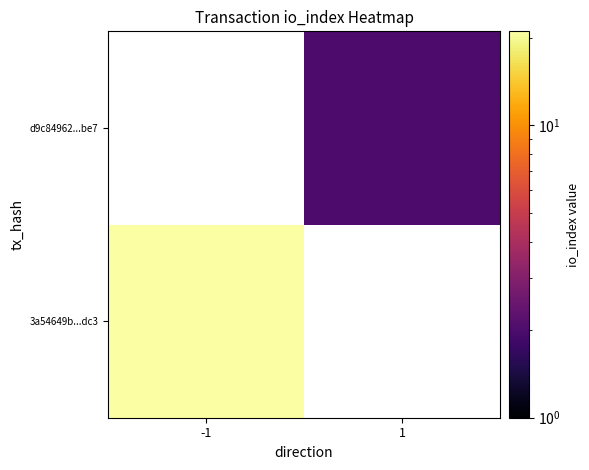

Which series has the widest spread of values?

3a54649b...dc3